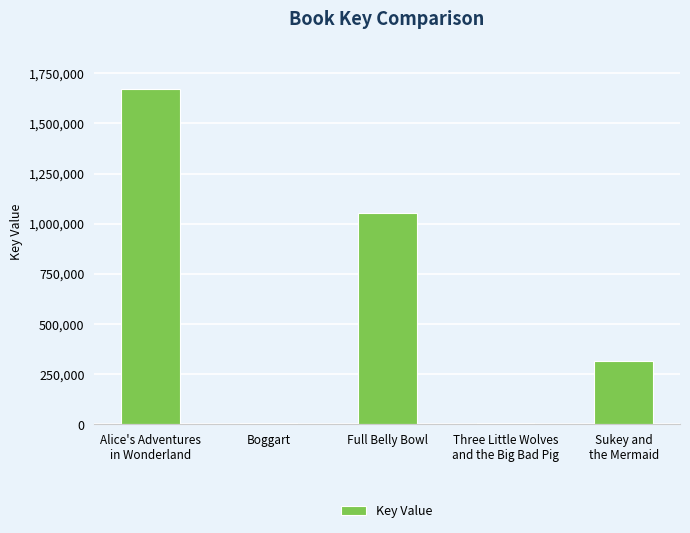

What is the maximum value shown in the chart?

1671816